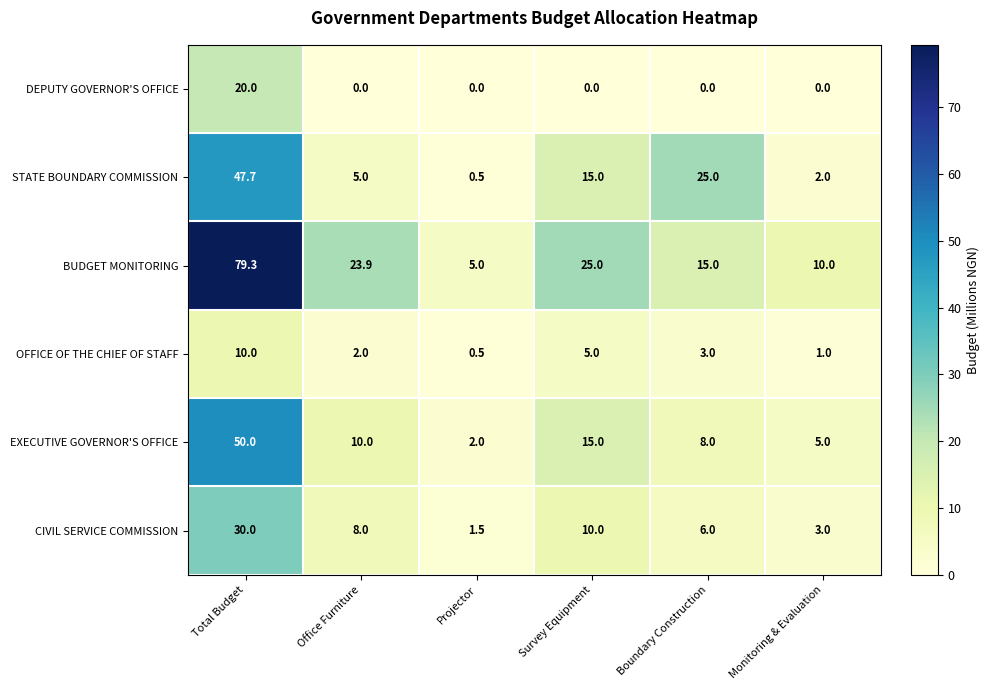

What is the maximum value for EXECUTIVE GOVERNOR'S OFFICE?

50.0